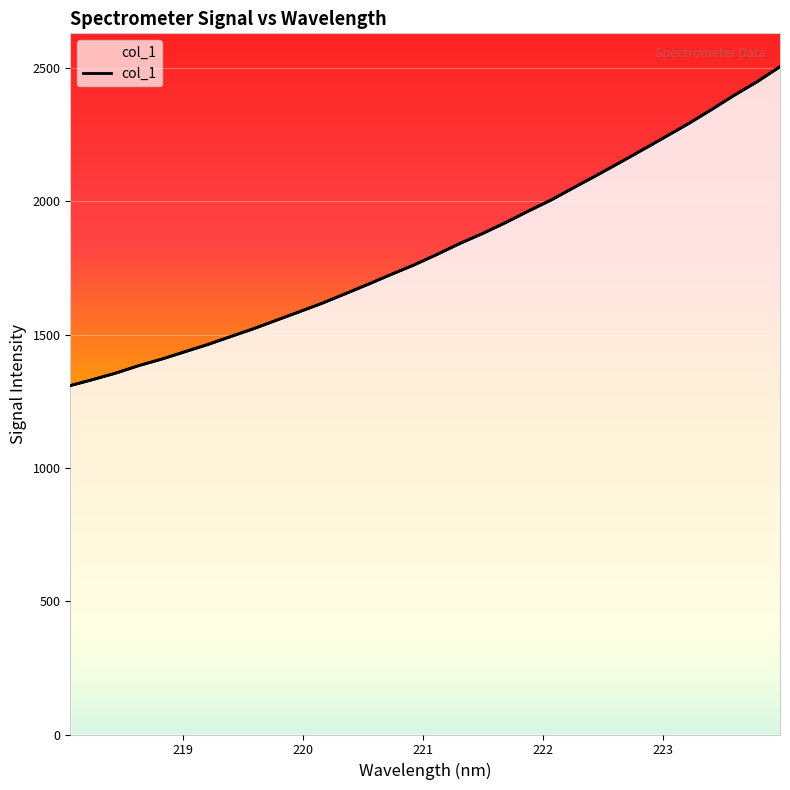

What is the maximum value shown in the chart?

2505.3